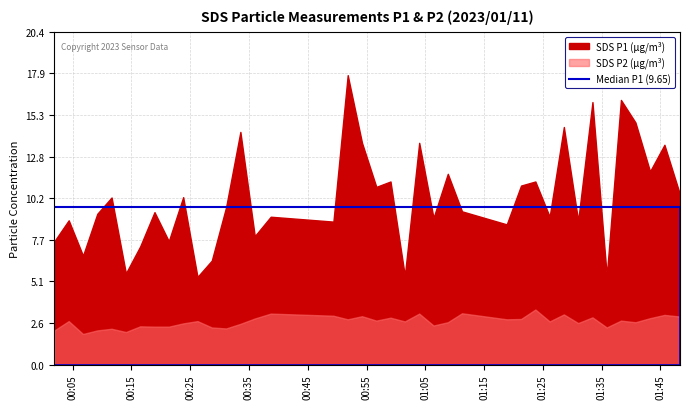

True or false: SDS_P2 and SDS_P1 intersect in this chart.

False